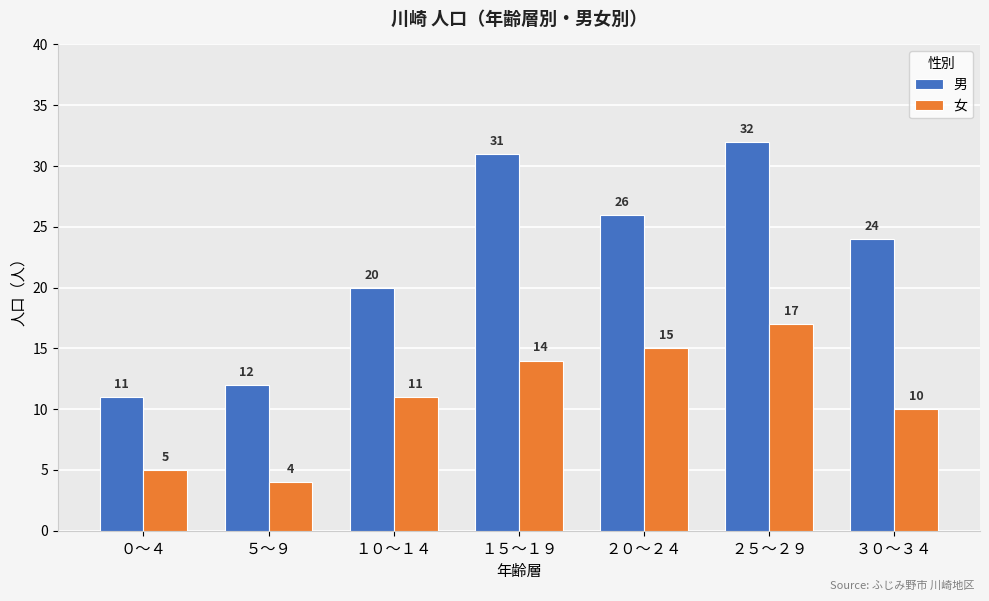

Reading left to right, list all the values displayed in this chart.

男: ０～４=11	５～９=12	１０～１４=20	１５～１９=31	２０～２４=26	２５～２９=32	３０～３４=24
女: ０～４=5	５～９=4	１０～１４=11	１５～１９=14	２０～２４=15	２５～２９=17	３０～３４=10